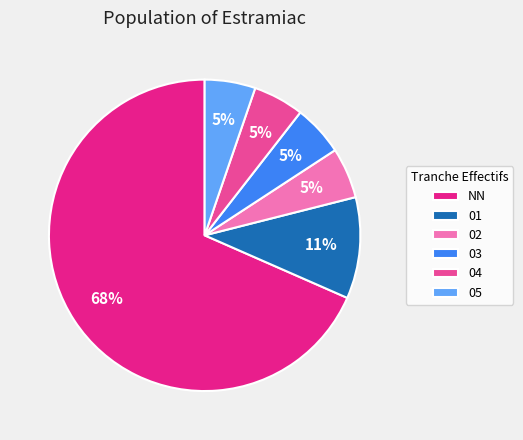

The 04 slice represents 15% of the pie. True or false?

False